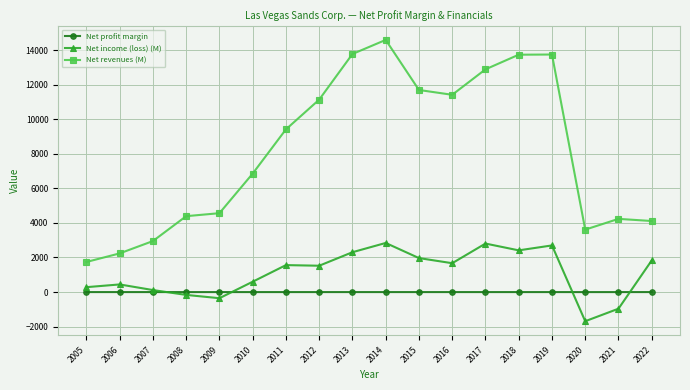

Which series has the largest total across all categories?

Net revenues (M)